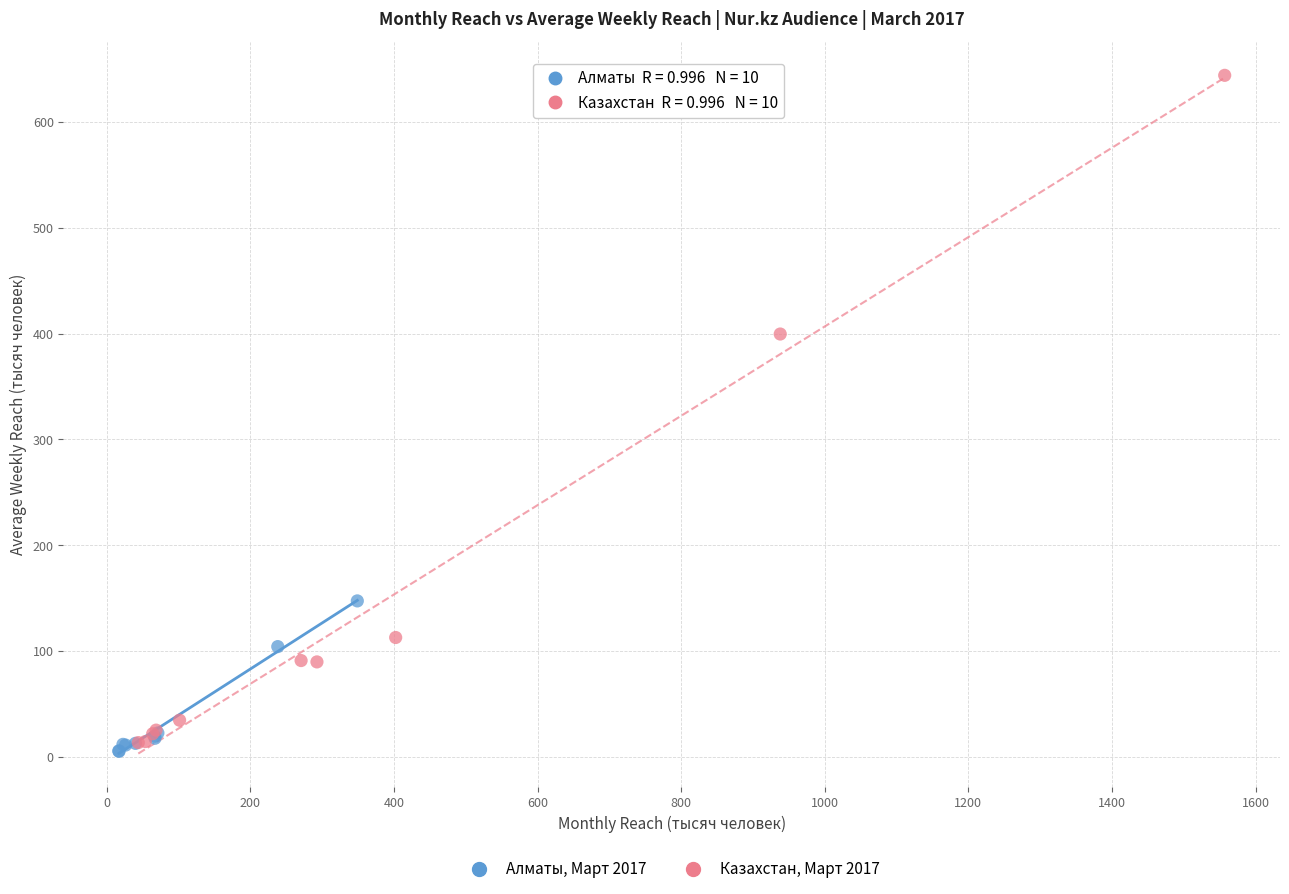

Which series reaches the maximum Y coordinate?

Казахстан, Март 2017